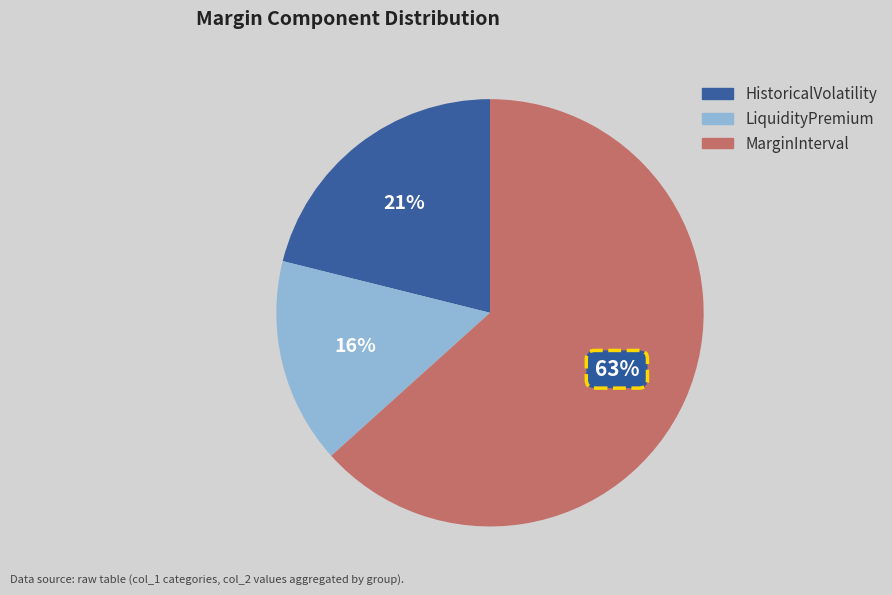

What percentage is the HistoricalVolatility slice, to the nearest percent?

21%